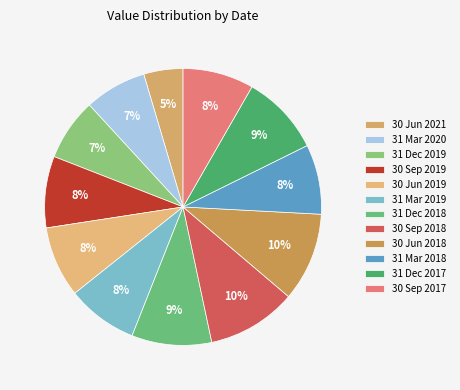

Which has a higher value, 30 Sep 2017 or 30 Sep 2018?

30 Sep 2018